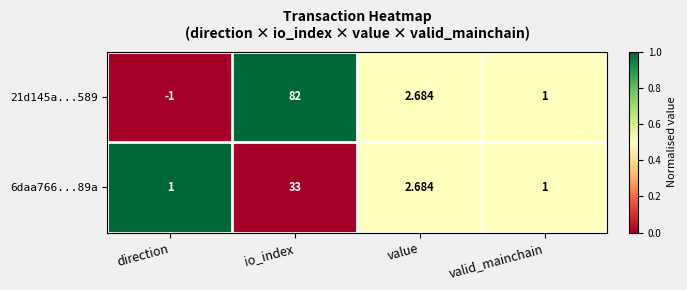

Is the value of 21d145a...589 at direction greater than the value of 6daa766...89a at io_index?

No